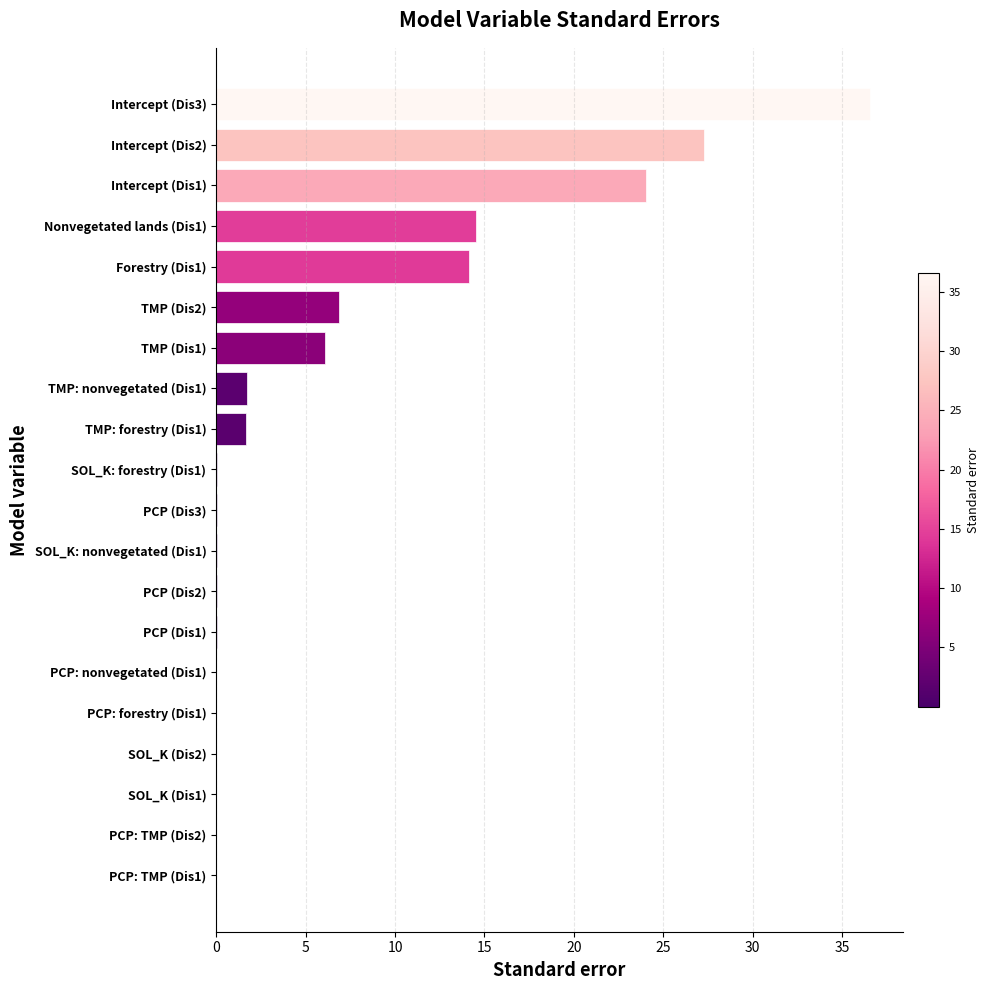

What is the sum of all values?

133.2